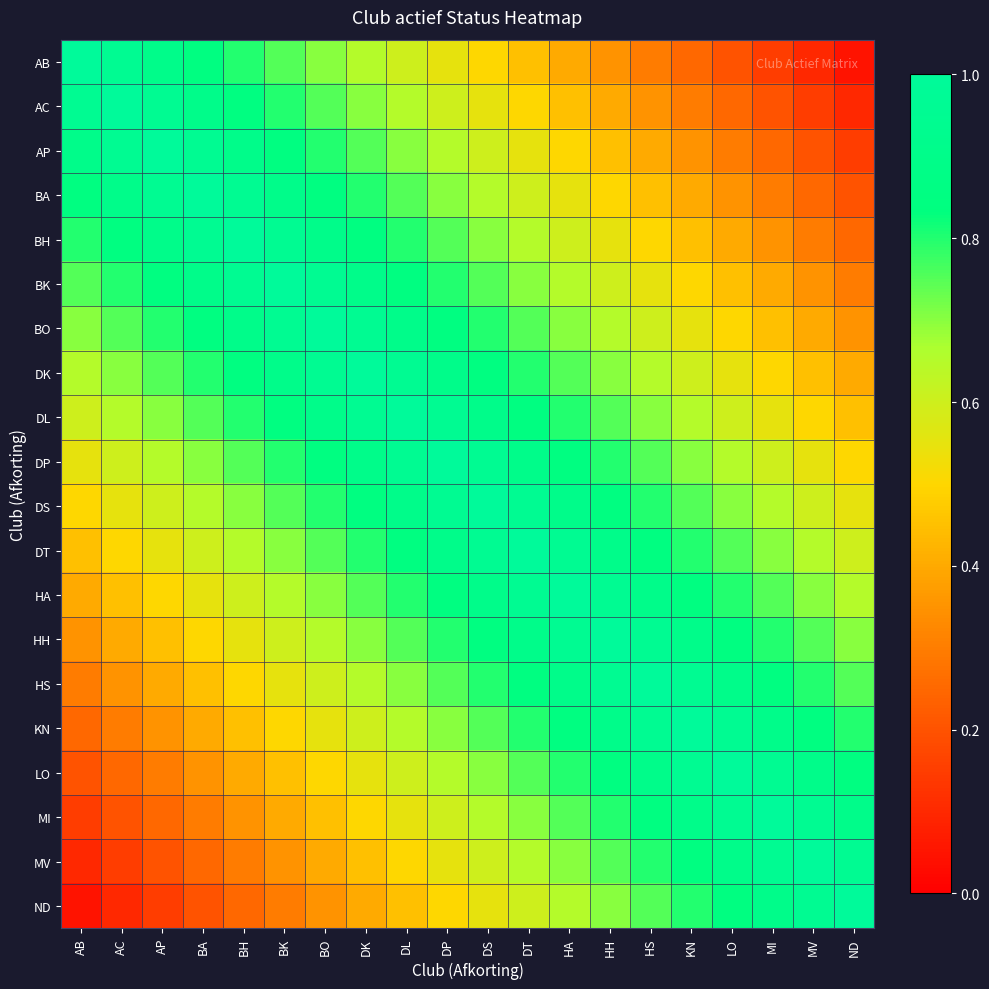

Which label corresponds to the largest value in the chart?

AB